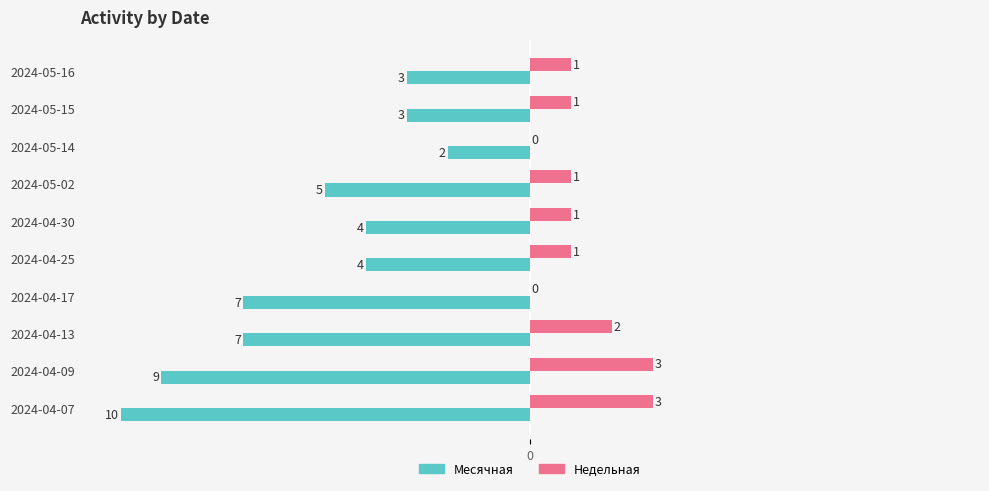

What is the total value across all series at 2024-04-30?

-3